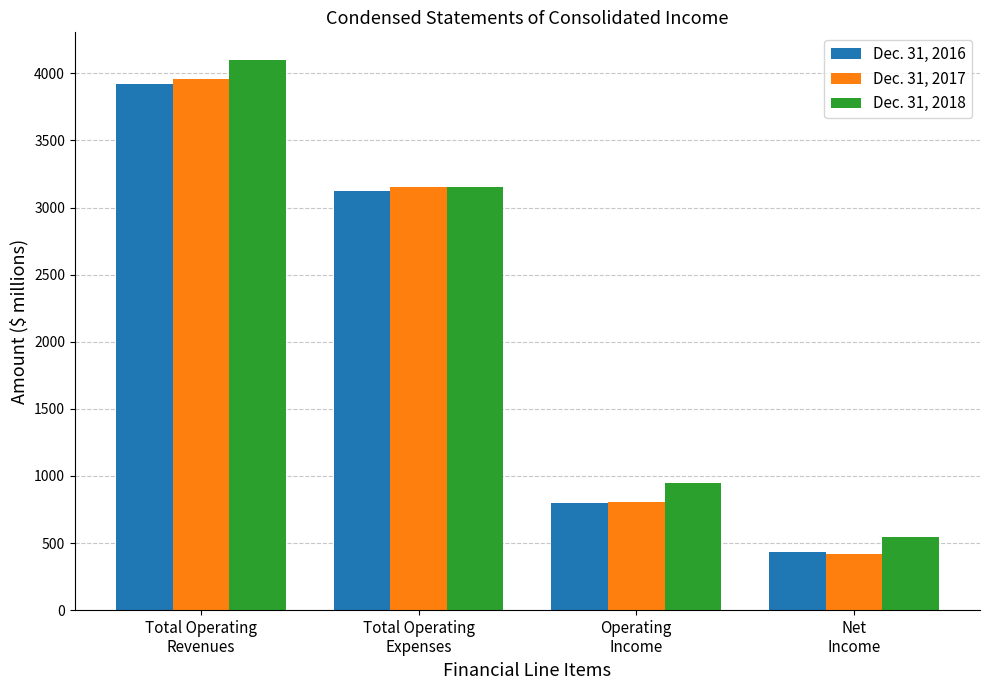

Which series has the widest spread of values?

Dec. 31, 2018